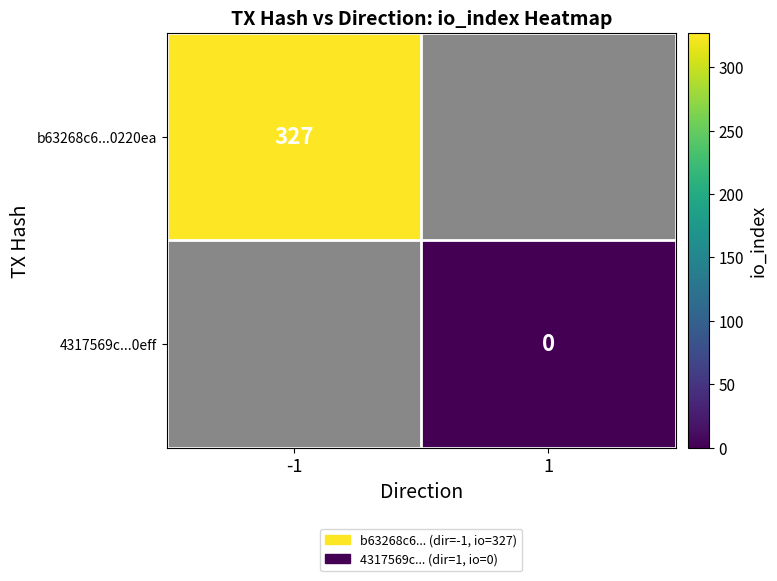

Is it true that b63268c6...0220ea equals 564 at -1?

False